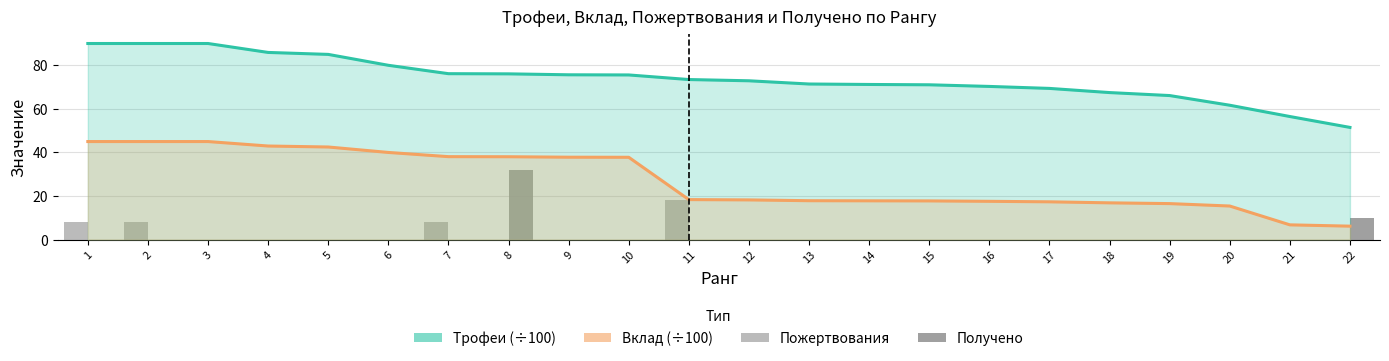

At which label does Трофеи (÷100) reach its minimum?

22